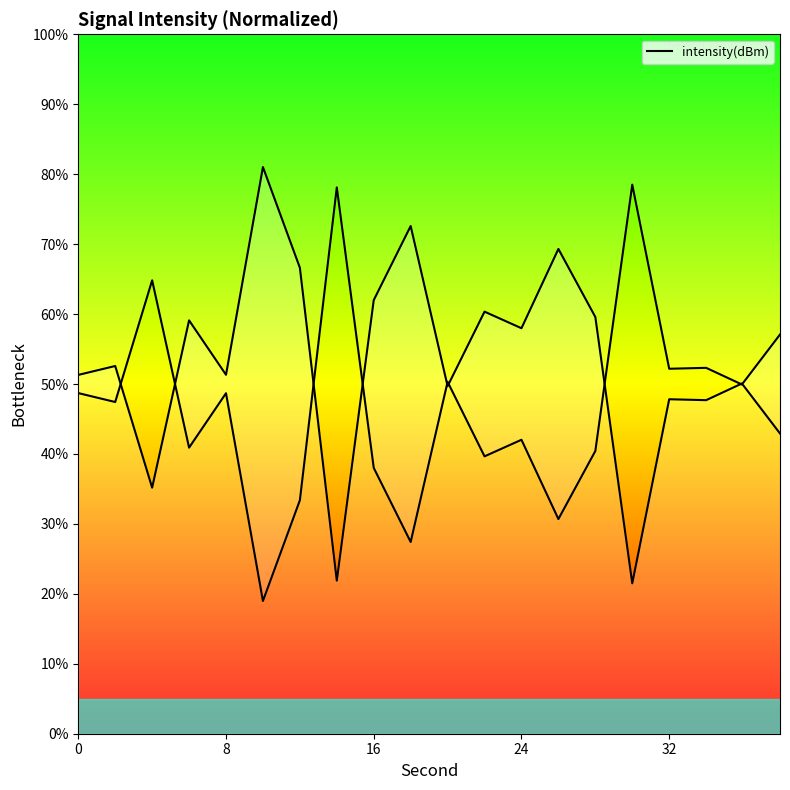

What is the average value?

53.7